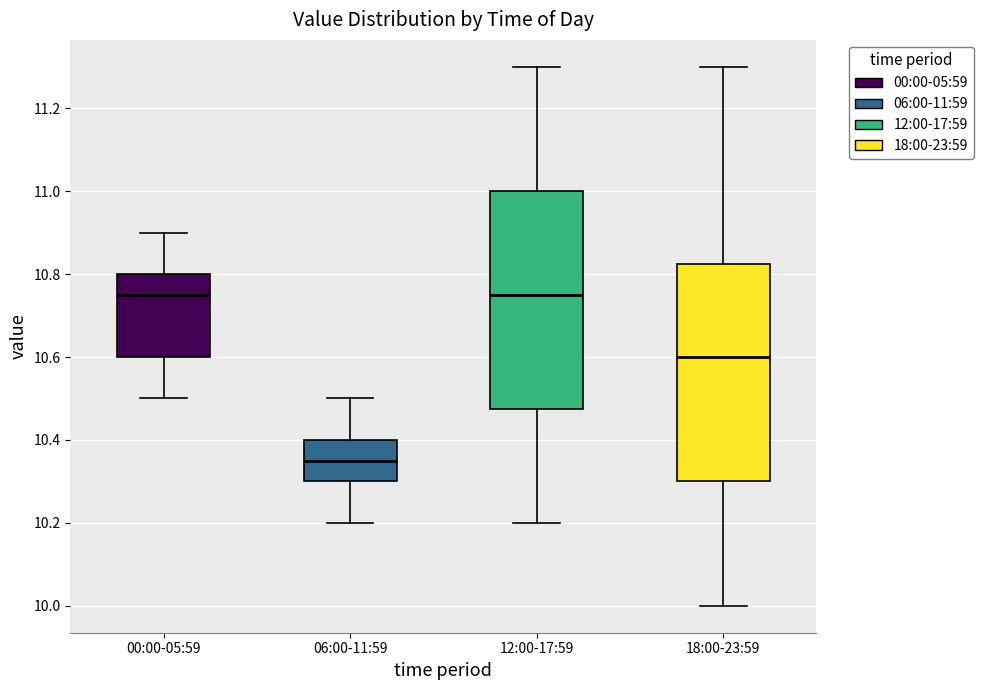

Reading left to right, transcribe this box plot: for each box, give where its median line is, the range the box spans, and where its two whiskers end, as read against the y-axis. The values are not printed on the chart, so give them approximately, as read against the axis.

00:00-05:59: median 10.76, box 10.60 to 10.80, whiskers 10.50 to 10.90
06:00-11:59: median 10.36, box 10.30 to 10.40, whiskers 10.20 to 10.50
12:00-17:59: median 10.76, box 10.48 to 11.00, whiskers 10.20 to 11.30
18:00-23:59: median 10.60, box 10.30 to 10.82, whiskers 10.00 to 11.30